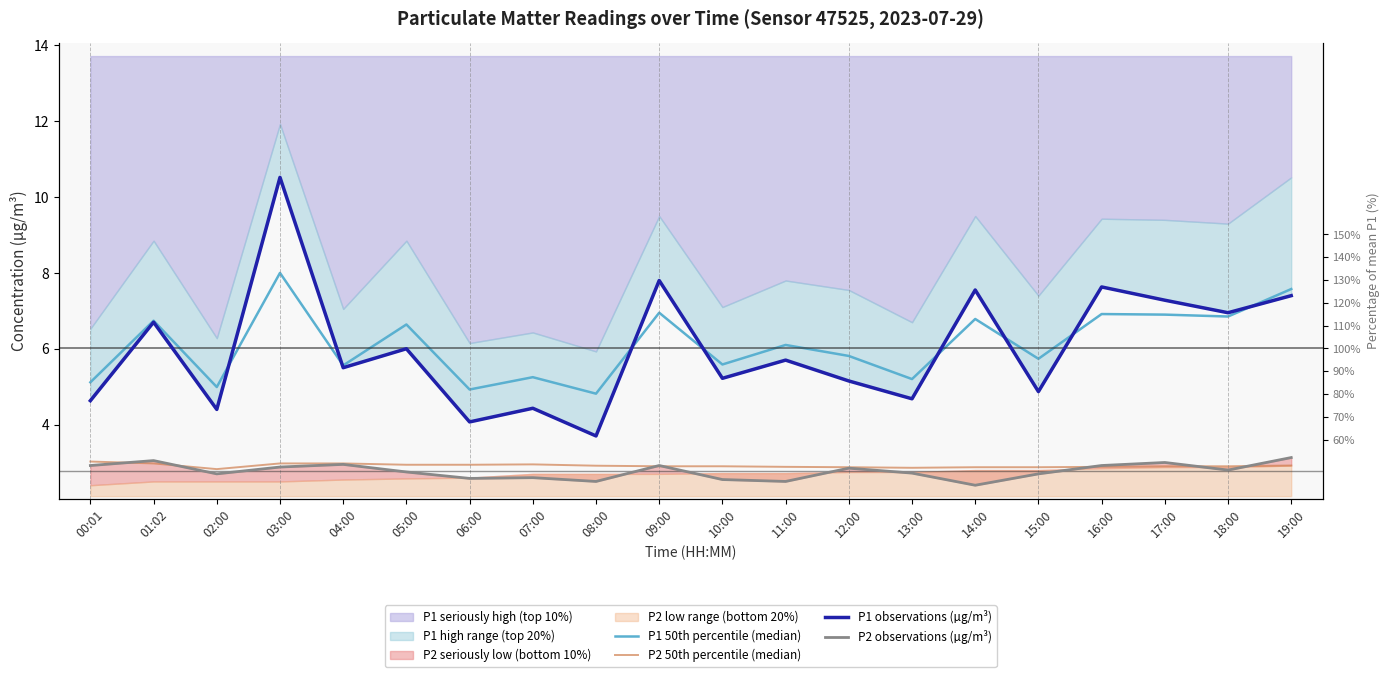

True or false: P1 50th percentile (median) and P2 50th percentile (median) intersect in this chart.

False